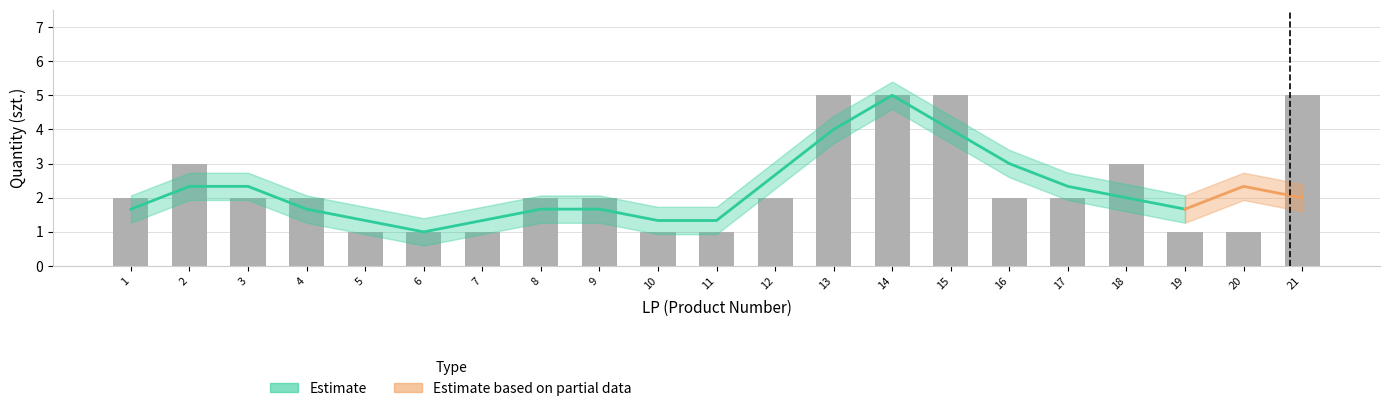

Rank the categories by value from lowest to highest.

5, 6, 7, 10, 11, 19, 20, 1, 3, 4, 8, 9, 12, 16, 17, 2, 18, 13, 14, 15, 21